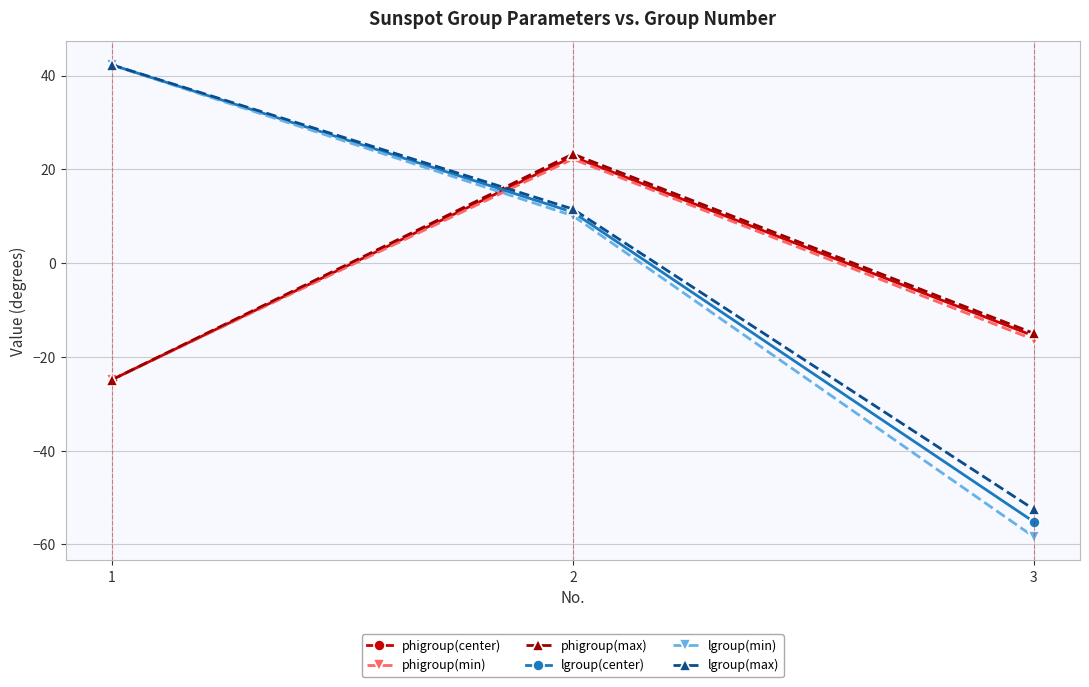

What is the total value across all series at 1?

52.2